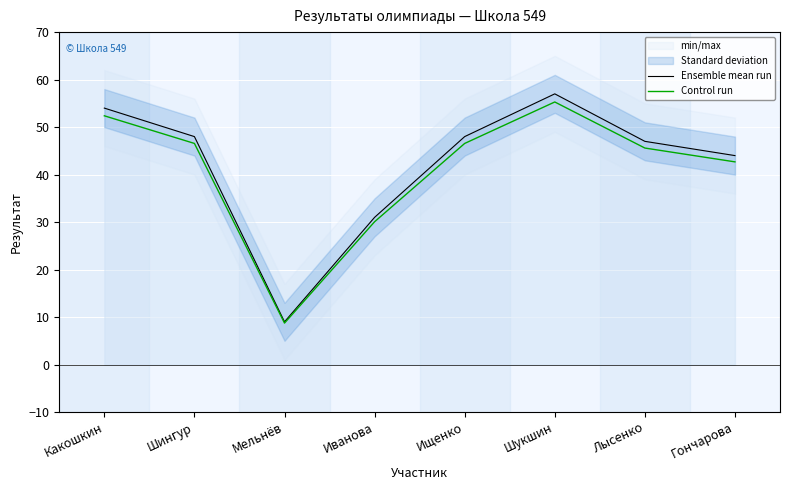

Reading left to right, extract all data points from this chart.

Ensemble mean run: Какошкин=54.0	Шингур=48.0	Мельнёв=9.0	Иванова=31.0	Ищенко=48.0	Шукшин=57.0	Лысенко=47.0	Гончарова=44.0
Control run: Какошкин=52.4	Шингур=46.6	Мельнёв=8.7	Иванова=30.1	Ищенко=46.6	Шукшин=55.3	Лысенко=45.6	Гончарова=42.7